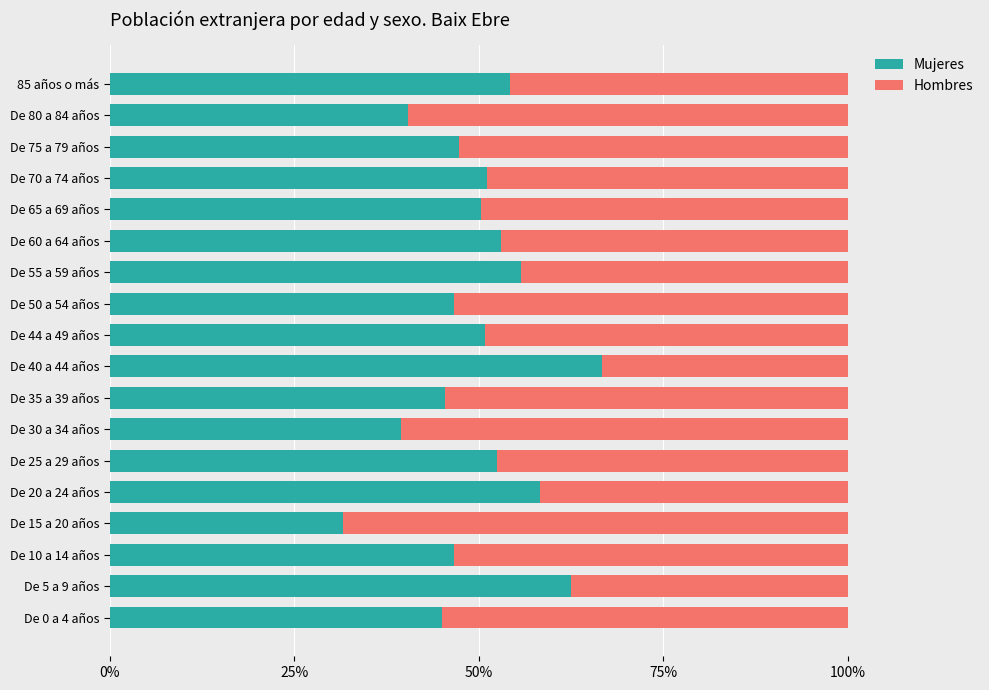

What is the total value across all series at De 70 a 74 años?

100.0